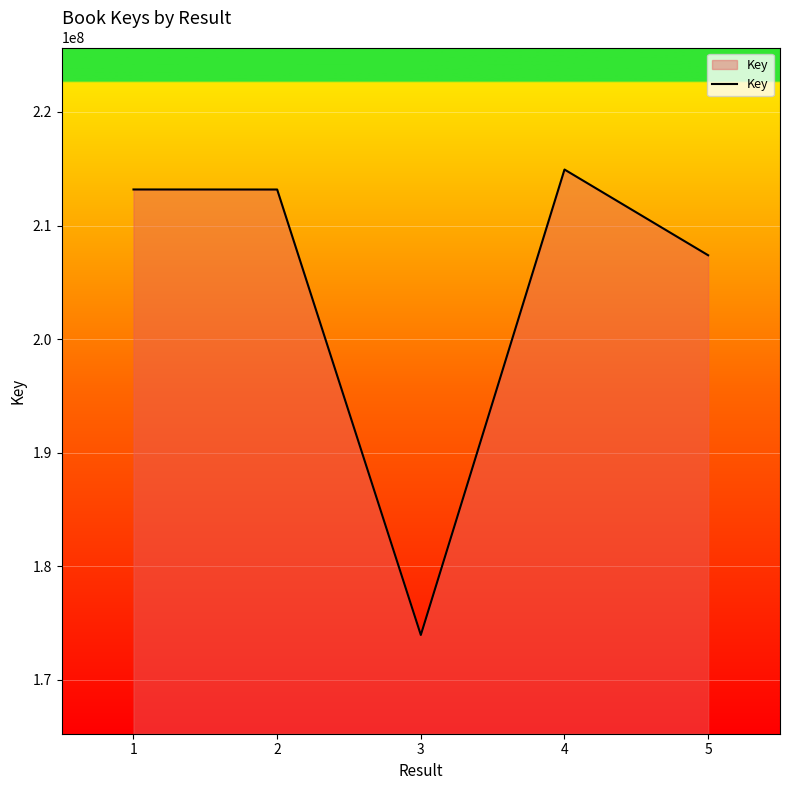

What is the ratio of the value at 4 to the value at 2?

1.0